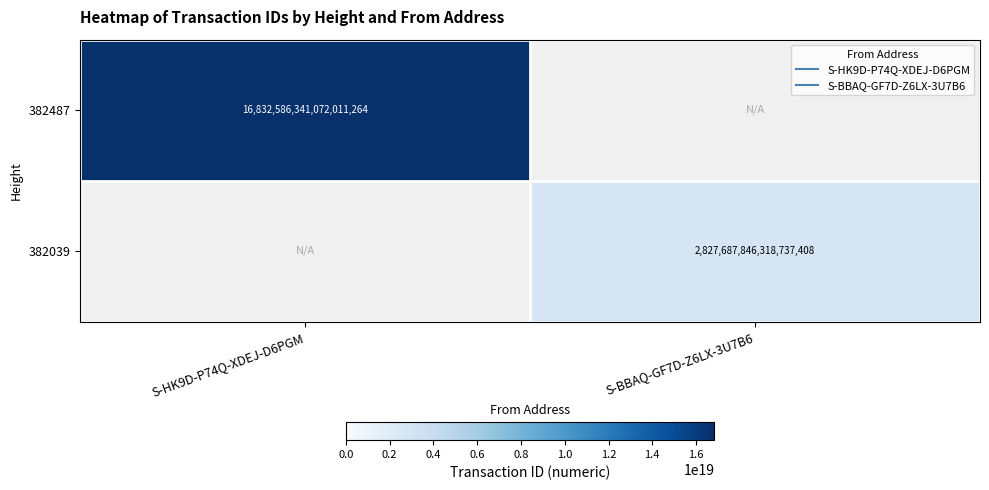

Which category has the lowest value across all series?

S-BBAQ-GF7D-Z6LX-3U7B6